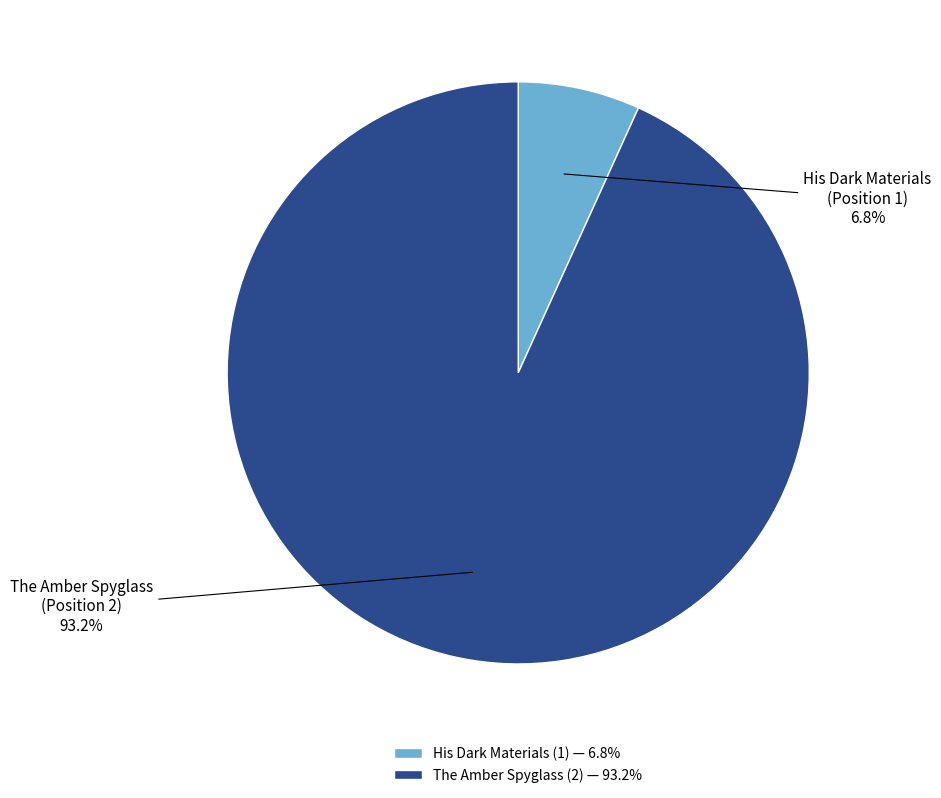

To the nearest percent, what portion does The Amber Spyglass (2) represent?

93%